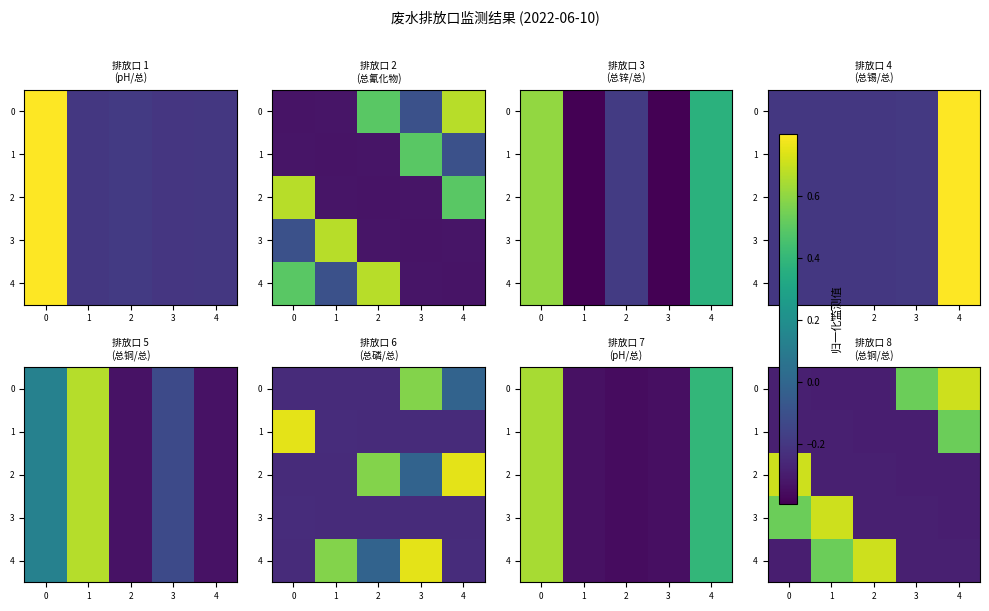

Between 2 and 3, which is larger?

3